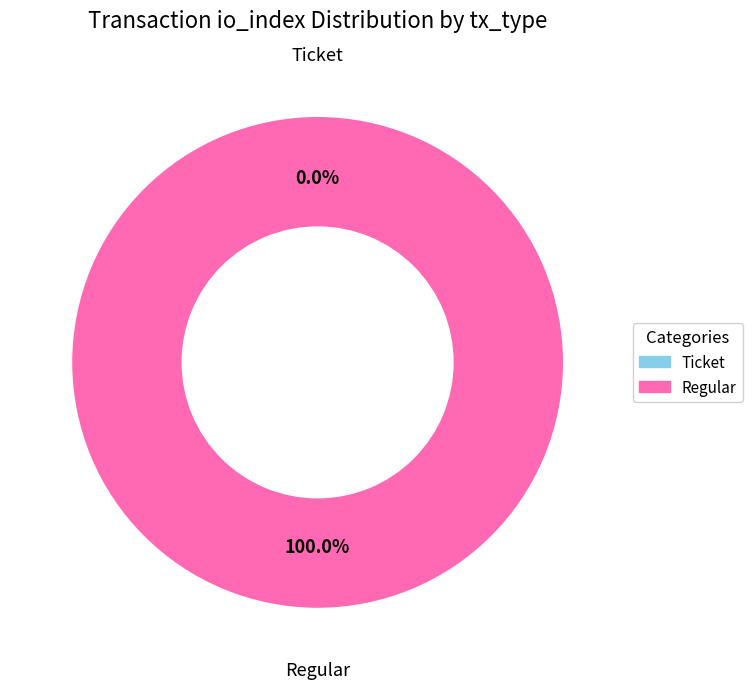

What is the change in value from Ticket to Regular?

+31